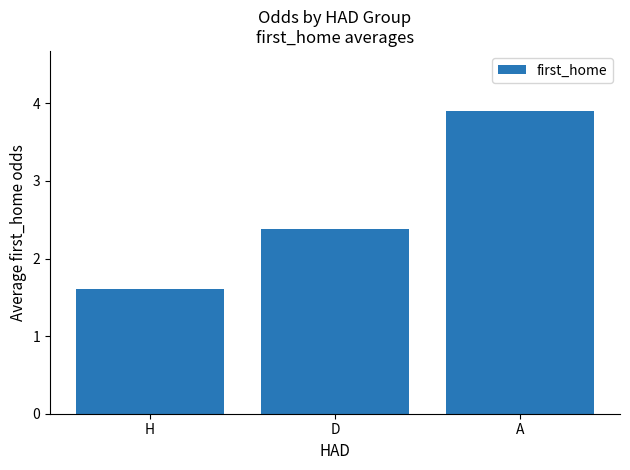

Reading left to right, extract all data points from this chart.

H=1.6	D=2.4	A=3.9